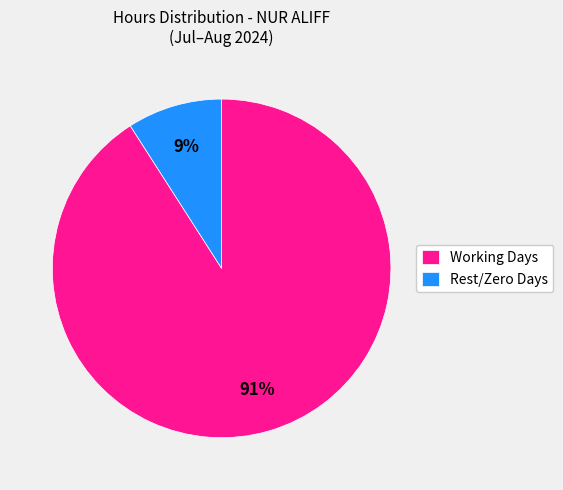

Does Working Days represent more than half of the total?

Yes